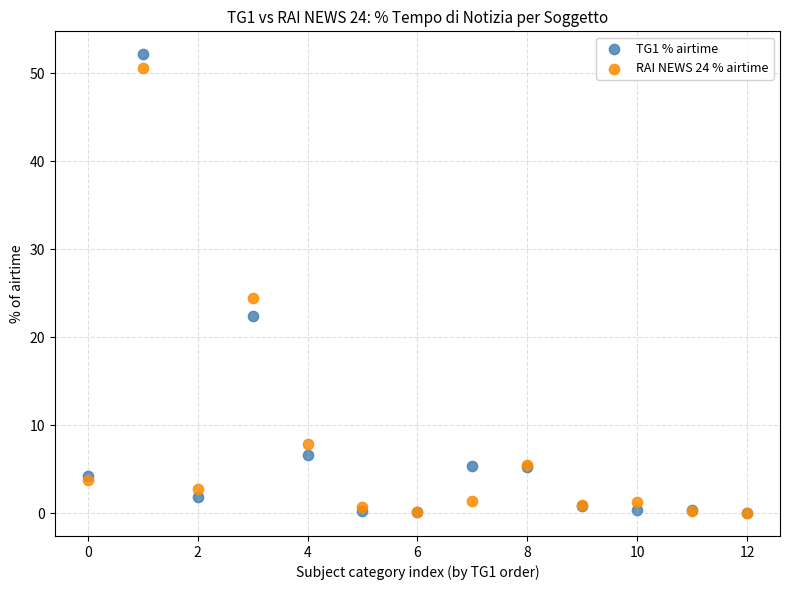

What are all the series names shown in the legend?

TG1 % airtime, RAI NEWS 24 % airtime